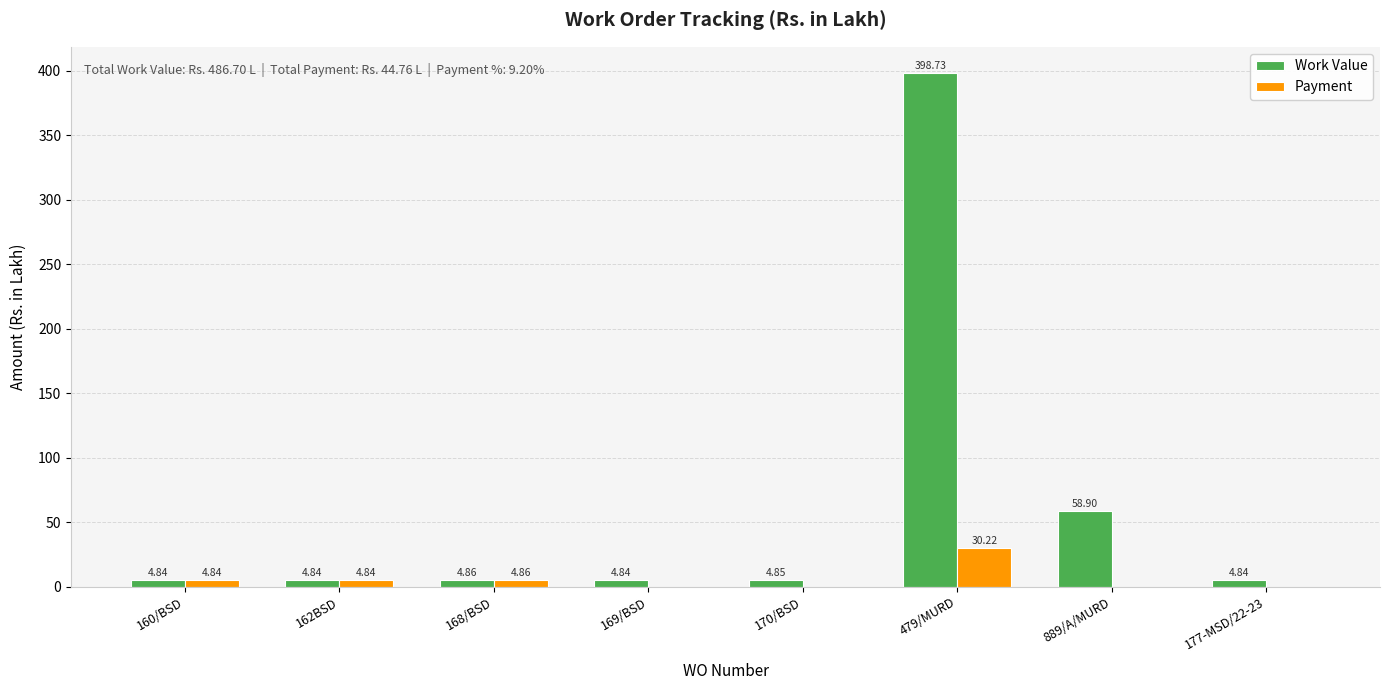

True or false: Payment has a value of 0.0 at 889/A/MURD.

True